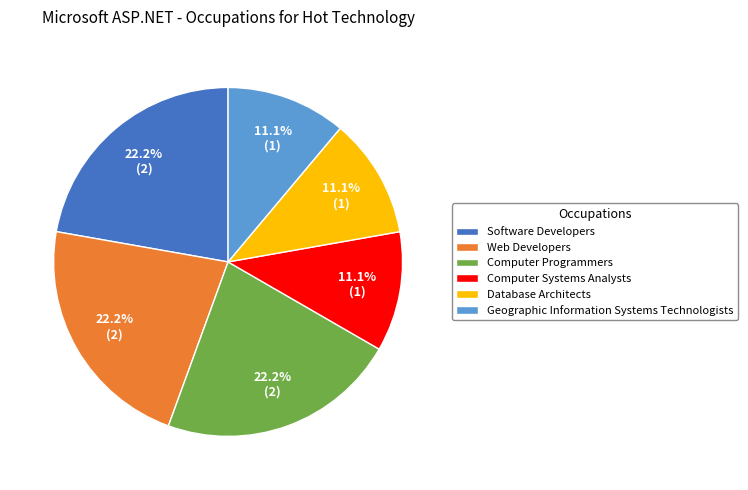

To the nearest percent, what is the combined percentage of Software Developers and Computer Programmers?

44%